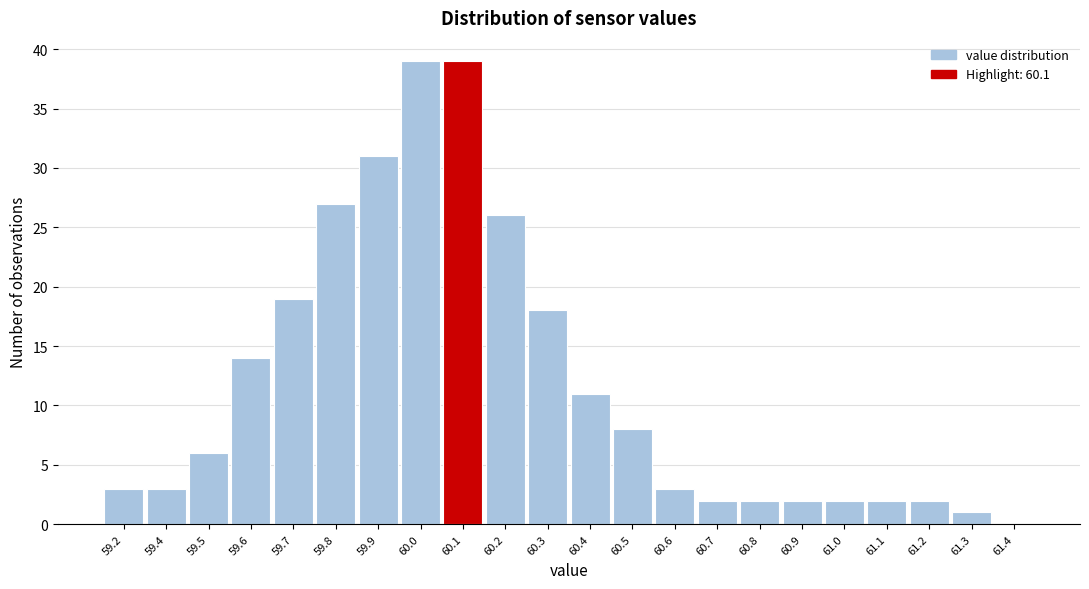

Reading left to right, what are all the values shown in this chart?

59.2=3	59.4=3	59.5=6	59.6=14	59.7=19	59.8=27	59.9=31	60.0=39	60.1=39	60.2=26	60.3=18	60.4=11	60.5=8	60.6=3	60.7=2	60.8=2	60.9=2	61.0=2	61.1=2	61.2=2	61.3=1	61.4=0